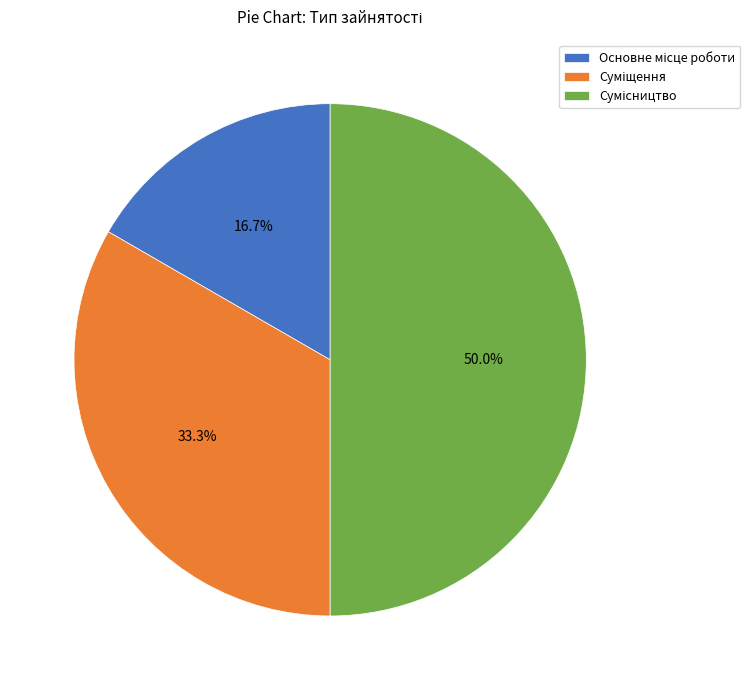

How many slices are in this pie chart?

3